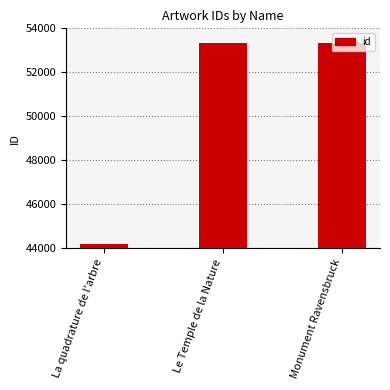

Is it true that the value at Monument Ravensbruck is 53321?

True